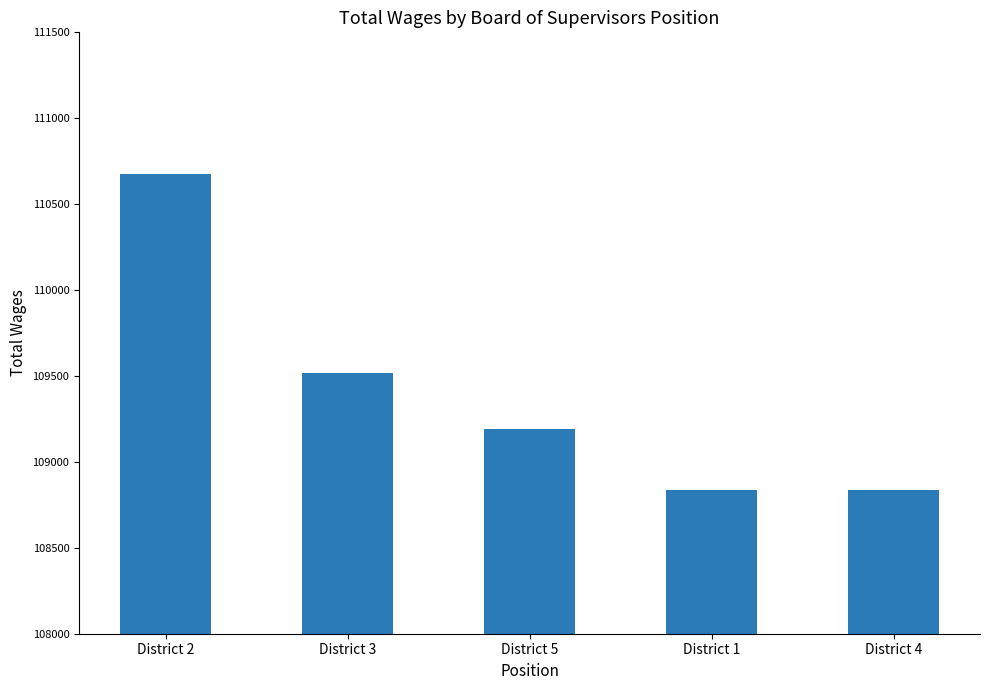

The value at District 4 is 36010. True or false?

False